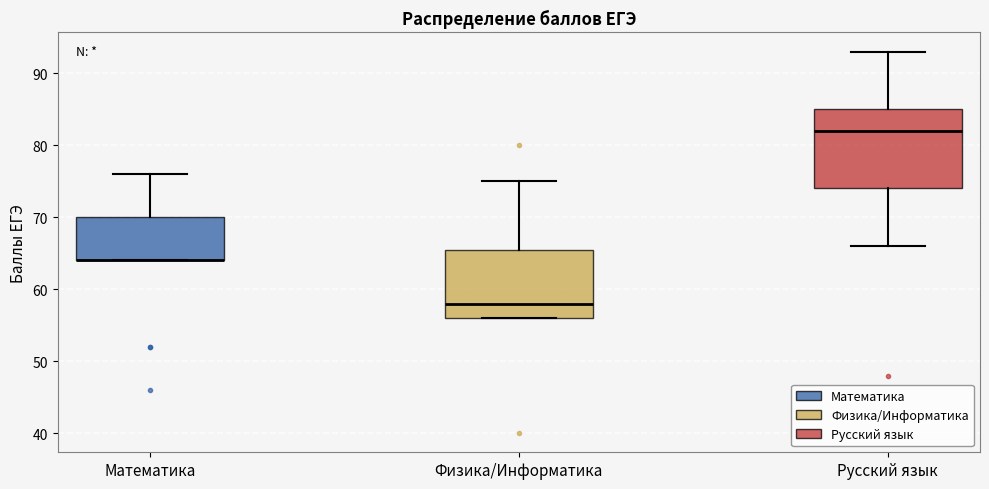

Reading left to right, transcribe this box plot: for each box, give where its median line is, the range the box spans, and where its two whiskers end, as read against the y-axis. The values are not printed on the chart, so give them approximately, as read against the axis.

Математика: median 64 (drawn on the box's lower edge), box 64 to 70, whiskers 64 to 76
Физика/Информатика: median 58, box 56 to 66, whiskers 56 to 75
Русский язык: median 82, box 74 to 85, whiskers 66 to 93